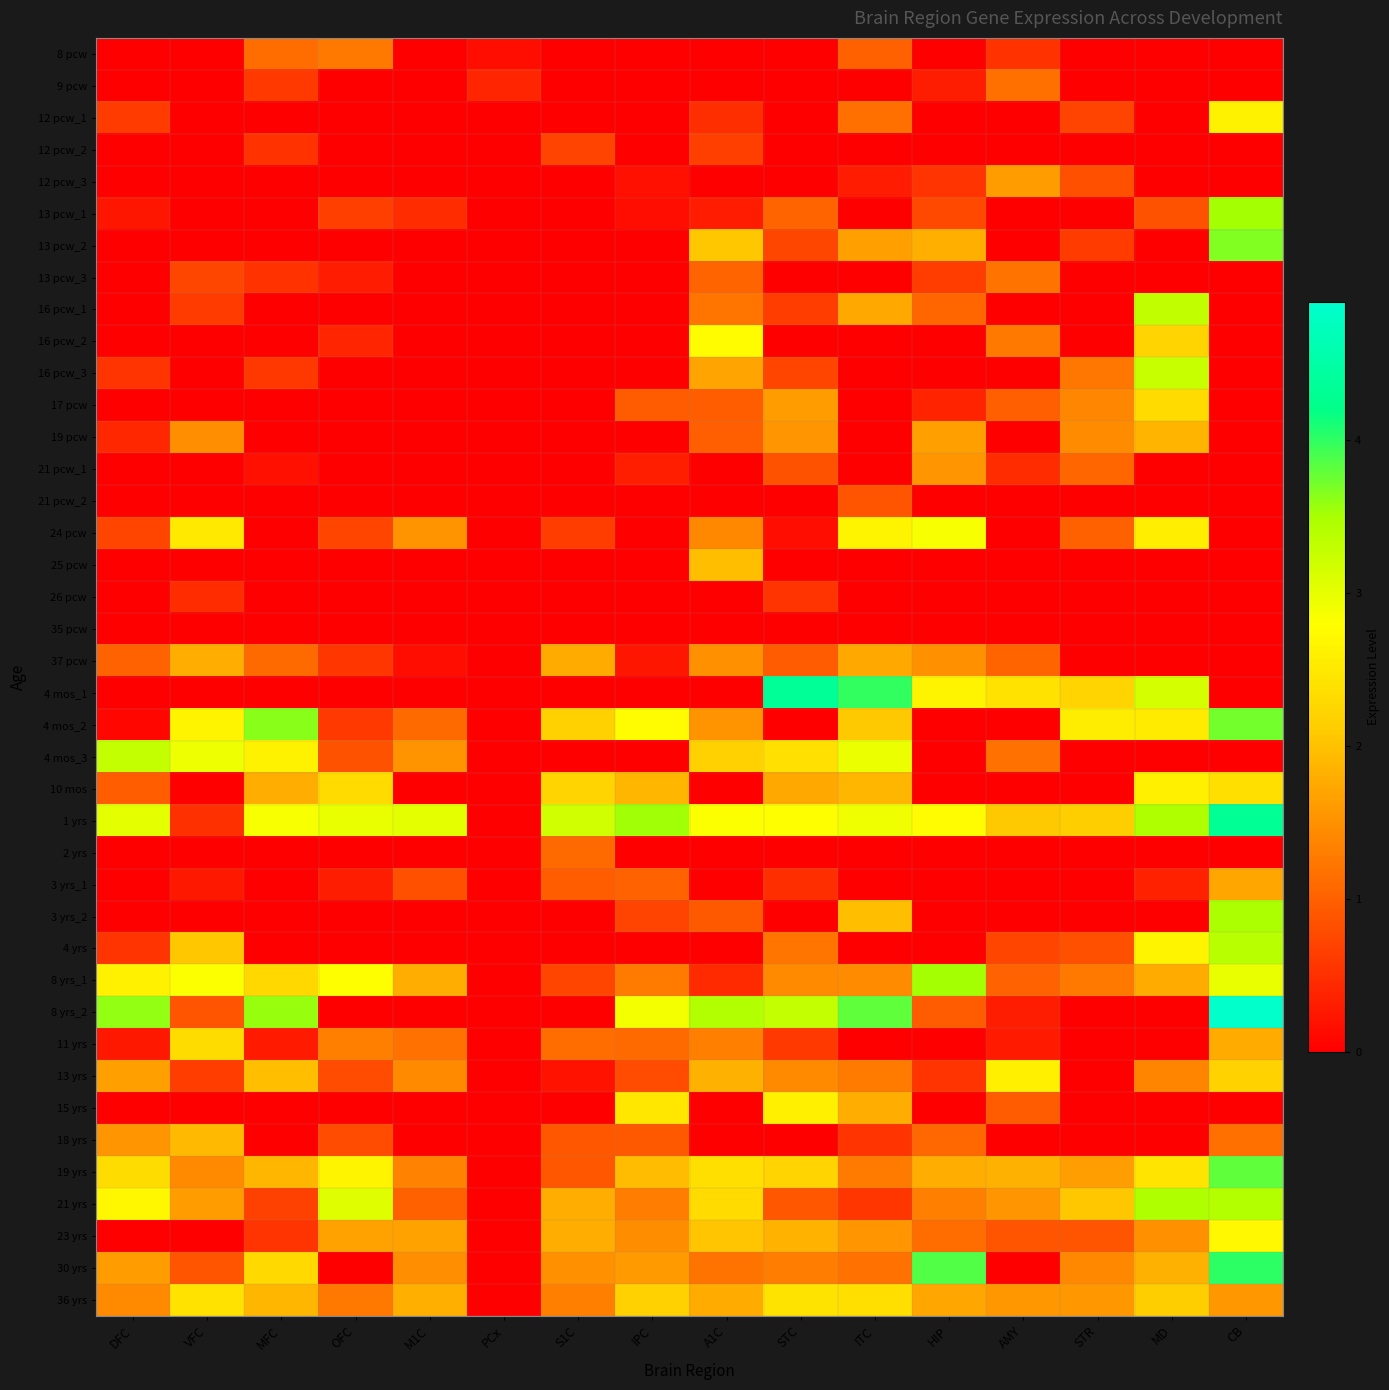

Reading left to right, list all the values displayed in this chart.

8 pcw: DFC=0.0	VFC=0.0	MFC=1.1	OFC=1.2	M1C=0.0	PCx=0.2	S1C=0.0	IPC=0.0	A1C=0.0	STC=0.0	ITC=1.0	HIP=0.0	AMY=0.5	STR=0.0	MD=0.0	CB=0.0
9 pcw: DFC=0.0	VFC=0.0	MFC=0.6	OFC=0.0	M1C=0.0	PCx=0.4	S1C=0.0	IPC=0.0	A1C=0.0	STC=0.0	ITC=0.0	HIP=0.3	AMY=1.2	STR=0.0	MD=0.0	CB=0.0
12 pcw_1: DFC=0.6	VFC=0.0	MFC=0.0	OFC=0.0	M1C=0.0	PCx=0.0	S1C=0.0	IPC=0.0	A1C=0.5	STC=0.0	ITC=1.2	HIP=0.0	AMY=0.0	STR=0.7	MD=0.0	CB=2.6
12 pcw_2: DFC=0.0	VFC=0.0	MFC=0.5	OFC=0.0	M1C=0.0	PCx=0.0	S1C=0.7	IPC=0.0	A1C=0.7	STC=0.0	ITC=0.0	HIP=0.0	AMY=0.0	STR=0.0	MD=0.0	CB=0.0
12 pcw_3: DFC=0.0	VFC=0.0	MFC=0.0	OFC=0.0	M1C=0.0	PCx=0.0	S1C=0.0	IPC=0.2	A1C=0.0	STC=0.0	ITC=0.3	HIP=0.5	AMY=1.6	STR=0.8	MD=0.0	CB=0.0
13 pcw_1: DFC=0.2	VFC=0.0	MFC=0.0	OFC=0.7	M1C=0.5	PCx=0.0	S1C=0.0	IPC=0.2	A1C=0.3	STC=1.0	ITC=0.0	HIP=0.8	AMY=0.0	STR=0.0	MD=0.8	CB=3.5
13 pcw_2: DFC=0.0	VFC=0.0	MFC=0.0	OFC=0.0	M1C=0.0	PCx=0.0	S1C=0.0	IPC=0.0	A1C=2.1	STC=0.7	ITC=1.7	HIP=1.8	AMY=0.0	STR=0.6	MD=0.0	CB=3.7
13 pcw_3: DFC=0.0	VFC=0.7	MFC=0.5	OFC=0.3	M1C=0.0	PCx=0.0	S1C=0.0	IPC=0.0	A1C=1.0	STC=0.0	ITC=0.0	HIP=0.6	AMY=1.2	STR=0.0	MD=0.0	CB=0.0
16 pcw_1: DFC=0.0	VFC=0.6	MFC=0.0	OFC=0.0	M1C=0.0	PCx=0.0	S1C=0.0	IPC=0.0	A1C=1.2	STC=0.6	ITC=1.8	HIP=1.1	AMY=0.0	STR=0.0	MD=3.3	CB=0.0
16 pcw_2: DFC=0.0	VFC=0.0	MFC=0.0	OFC=0.4	M1C=0.0	PCx=0.0	S1C=0.0	IPC=0.0	A1C=2.8	STC=0.0	ITC=0.0	HIP=0.0	AMY=1.2	STR=0.0	MD=2.2	CB=0.0
16 pcw_3: DFC=0.5	VFC=0.0	MFC=0.6	OFC=0.0	M1C=0.0	PCx=0.0	S1C=0.0	IPC=0.0	A1C=1.7	STC=0.7	ITC=0.0	HIP=0.0	AMY=0.0	STR=1.2	MD=3.2	CB=0.0
17 pcw: DFC=0.0	VFC=0.0	MFC=0.0	OFC=0.0	M1C=0.0	PCx=0.0	S1C=0.0	IPC=0.9	A1C=1.0	STC=1.6	ITC=0.0	HIP=0.4	AMY=1.0	STR=1.4	MD=2.3	CB=0.0
19 pcw: DFC=0.4	VFC=1.5	MFC=0.0	OFC=0.0	M1C=0.0	PCx=0.0	S1C=0.0	IPC=0.0	A1C=1.0	STC=1.5	ITC=0.0	HIP=1.7	AMY=0.0	STR=1.4	MD=1.9	CB=0.0
21 pcw_1: DFC=0.0	VFC=0.0	MFC=0.2	OFC=0.0	M1C=0.0	PCx=0.0	S1C=0.0	IPC=0.3	A1C=0.0	STC=0.9	ITC=0.0	HIP=1.5	AMY=0.5	STR=1.1	MD=0.0	CB=0.0
21 pcw_2: DFC=0.0	VFC=0.0	MFC=0.0	OFC=0.0	M1C=0.0	PCx=0.0	S1C=0.0	IPC=0.0	A1C=0.0	STC=0.0	ITC=0.9	HIP=0.0	AMY=0.0	STR=0.0	MD=0.0	CB=0.0
24 pcw: DFC=0.7	VFC=2.5	MFC=0.0	OFC=0.7	M1C=1.5	PCx=0.0	S1C=0.6	IPC=0.0	A1C=1.4	STC=0.2	ITC=2.7	HIP=2.9	AMY=0.0	STR=1.0	MD=2.6	CB=0.0
25 pcw: DFC=0.0	VFC=0.0	MFC=0.0	OFC=0.0	M1C=0.0	PCx=0.0	S1C=0.0	IPC=0.0	A1C=2.0	STC=0.0	ITC=0.0	HIP=0.0	AMY=0.0	STR=0.0	MD=0.0	CB=0.0
26 pcw: DFC=0.0	VFC=0.5	MFC=0.0	OFC=0.0	M1C=0.0	PCx=0.0	S1C=0.0	IPC=0.0	A1C=0.0	STC=0.5	ITC=0.0	HIP=0.0	AMY=0.0	STR=0.0	MD=0.0	CB=0.0
35 pcw: DFC=0.0	VFC=0.0	MFC=0.0	OFC=0.0	M1C=0.0	PCx=0.0	S1C=0.0	IPC=0.0	A1C=0.0	STC=0.0	ITC=0.0	HIP=0.0	AMY=0.0	STR=0.0	MD=0.0	CB=0.0
37 pcw: DFC=1.0	VFC=1.8	MFC=1.1	OFC=0.6	M1C=0.2	PCx=0.0	S1C=1.8	IPC=0.2	A1C=1.5	STC=0.9	ITC=1.7	HIP=1.5	AMY=1.0	STR=0.0	MD=0.0	CB=0.0
4 mos_1: DFC=0.0	VFC=0.0	MFC=0.0	OFC=0.0	M1C=0.0	PCx=0.0	S1C=0.0	IPC=0.0	A1C=0.0	STC=4.4	ITC=4.0	HIP=2.6	AMY=2.4	STR=2.2	MD=3.1	CB=0.0
4 mos_2: DFC=0.1	VFC=2.6	MFC=3.6	OFC=0.6	M1C=1.1	PCx=0.0	S1C=2.2	IPC=2.7	A1C=1.5	STC=0.0	ITC=2.1	HIP=0.0	AMY=0.0	STR=2.6	MD=2.5	CB=3.7
4 mos_3: DFC=3.3	VFC=2.9	MFC=2.6	OFC=0.9	M1C=1.5	PCx=0.0	S1C=0.0	IPC=0.0	A1C=2.2	STC=2.4	ITC=3.0	HIP=0.0	AMY=1.2	STR=0.0	MD=0.0	CB=0.0
10 mos: DFC=1.0	VFC=0.0	MFC=1.8	OFC=2.3	M1C=0.0	PCx=0.0	S1C=2.2	IPC=1.9	A1C=0.0	STC=1.7	ITC=1.9	HIP=0.0	AMY=0.0	STR=0.0	MD=2.6	CB=2.4
1 yrs: DFC=3.0	VFC=0.5	MFC=2.9	OFC=3.0	M1C=3.0	PCx=0.0	S1C=3.2	IPC=3.5	A1C=2.8	STC=2.8	ITC=2.9	HIP=2.7	AMY=2.1	STR=2.1	MD=3.5	CB=4.3
2 yrs: DFC=0.0	VFC=0.0	MFC=0.0	OFC=0.0	M1C=0.0	PCx=0.0	S1C=1.1	IPC=0.0	A1C=0.0	STC=0.0	ITC=0.0	HIP=0.0	AMY=0.0	STR=0.0	MD=0.0	CB=0.0
3 yrs_1: DFC=0.0	VFC=0.3	MFC=0.0	OFC=0.3	M1C=0.8	PCx=0.0	S1C=1.0	IPC=1.0	A1C=0.0	STC=0.5	ITC=0.0	HIP=0.0	AMY=0.0	STR=0.0	MD=0.3	CB=1.7
3 yrs_2: DFC=0.0	VFC=0.0	MFC=0.0	OFC=0.0	M1C=0.0	PCx=0.0	S1C=0.0	IPC=0.7	A1C=0.9	STC=0.0	ITC=2.0	HIP=0.0	AMY=0.0	STR=0.0	MD=0.0	CB=3.5
4 yrs: DFC=0.5	VFC=2.1	MFC=0.0	OFC=0.0	M1C=0.0	PCx=0.0	S1C=0.0	IPC=0.0	A1C=0.0	STC=1.2	ITC=0.0	HIP=0.0	AMY=0.7	STR=0.8	MD=2.7	CB=3.4
8 yrs_1: DFC=2.6	VFC=2.8	MFC=2.3	OFC=2.8	M1C=1.8	PCx=0.0	S1C=0.7	IPC=1.3	A1C=0.4	STC=1.4	ITC=1.4	HIP=3.5	AMY=1.0	STR=1.3	MD=1.8	CB=3.0
8 yrs_2: DFC=3.6	VFC=0.9	MFC=3.6	OFC=0.0	M1C=0.0	PCx=0.0	S1C=0.0	IPC=2.9	A1C=3.4	STC=3.3	ITC=3.8	HIP=0.9	AMY=0.3	STR=0.0	MD=0.0	CB=4.9
11 yrs: DFC=0.3	VFC=2.3	MFC=0.3	OFC=1.3	M1C=1.2	PCx=0.0	S1C=1.1	IPC=1.1	A1C=1.3	STC=0.6	ITC=0.0	HIP=0.0	AMY=0.3	STR=0.0	MD=0.0	CB=1.8
13 yrs: DFC=1.7	VFC=0.6	MFC=2.0	OFC=0.8	M1C=1.4	PCx=0.0	S1C=0.2	IPC=0.8	A1C=1.8	STC=1.4	ITC=1.3	HIP=0.5	AMY=2.6	STR=0.0	MD=1.4	CB=2.2
15 yrs: DFC=0.0	VFC=0.0	MFC=0.0	OFC=0.0	M1C=0.0	PCx=0.0	S1C=0.0	IPC=2.5	A1C=0.0	STC=2.6	ITC=1.8	HIP=0.0	AMY=0.9	STR=0.0	MD=0.0	CB=0.0
18 yrs: DFC=1.5	VFC=1.9	MFC=0.0	OFC=0.8	M1C=0.0	PCx=0.0	S1C=0.9	IPC=0.9	A1C=0.0	STC=0.0	ITC=0.5	HIP=1.1	AMY=0.0	STR=0.0	MD=0.0	CB=1.2
19 yrs: DFC=2.3	VFC=1.4	MFC=1.9	OFC=2.7	M1C=1.4	PCx=0.0	S1C=0.9	IPC=1.9	A1C=2.4	STC=2.2	ITC=1.3	HIP=1.8	AMY=1.8	STR=1.6	MD=2.4	CB=3.8
21 yrs: DFC=2.7	VFC=1.6	MFC=0.7	OFC=3.1	M1C=1.0	PCx=0.0	S1C=1.8	IPC=1.3	A1C=2.3	STC=0.9	ITC=0.6	HIP=1.3	AMY=1.5	STR=2.1	MD=3.5	CB=3.4
23 yrs: DFC=0.0	VFC=0.0	MFC=0.5	OFC=1.7	M1C=1.7	PCx=0.0	S1C=1.8	IPC=1.5	A1C=2.0	STC=1.9	ITC=1.5	HIP=1.1	AMY=0.9	STR=0.9	MD=1.5	CB=2.7
30 yrs: DFC=1.6	VFC=0.9	MFC=2.3	OFC=0.0	M1C=1.5	PCx=0.0	S1C=1.5	IPC=1.6	A1C=1.2	STC=1.3	ITC=1.2	HIP=3.9	AMY=0.0	STR=1.4	MD=1.8	CB=4.0
36 yrs: DFC=1.4	VFC=2.4	MFC=1.9	OFC=1.3	M1C=1.8	PCx=0.0	S1C=1.3	IPC=2.2	A1C=1.8	STC=2.4	ITC=2.4	HIP=1.7	AMY=1.6	STR=1.6	MD=2.1	CB=1.6